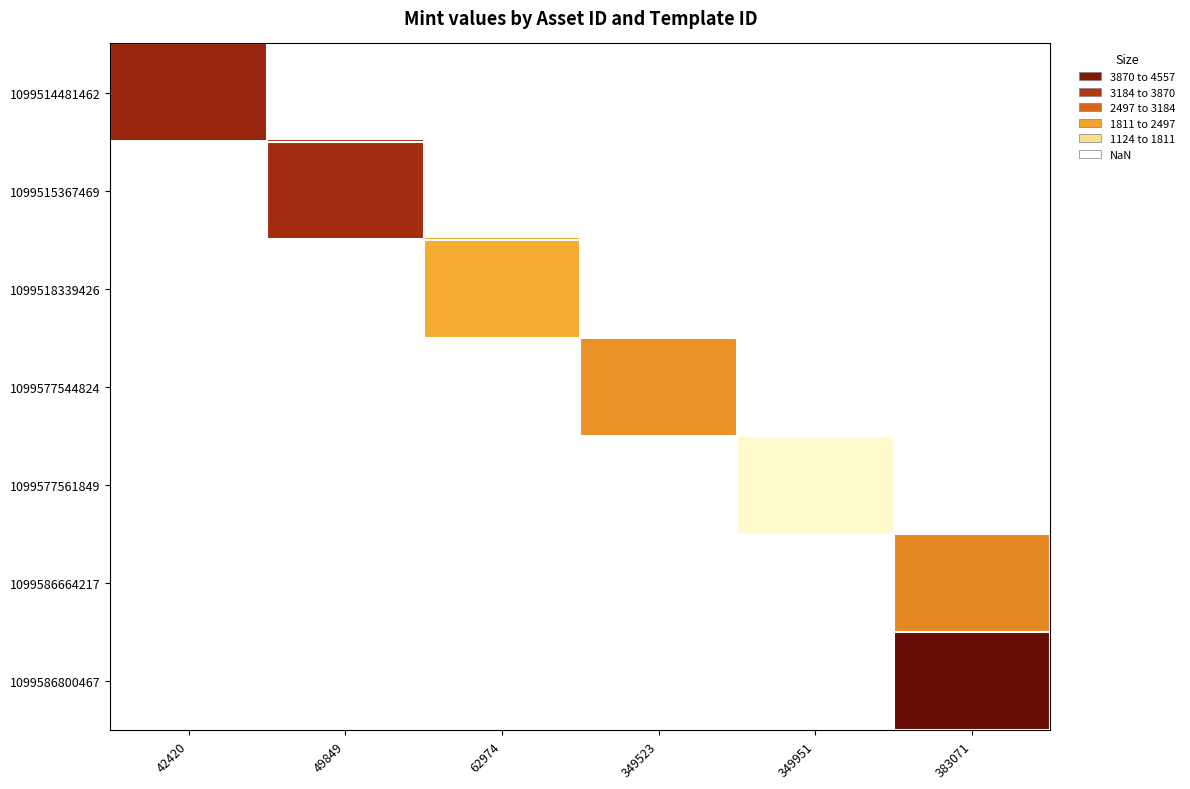

Is the value of 1099514481462 at 383071 greater than the value of 1099577544824 at 62974?

No